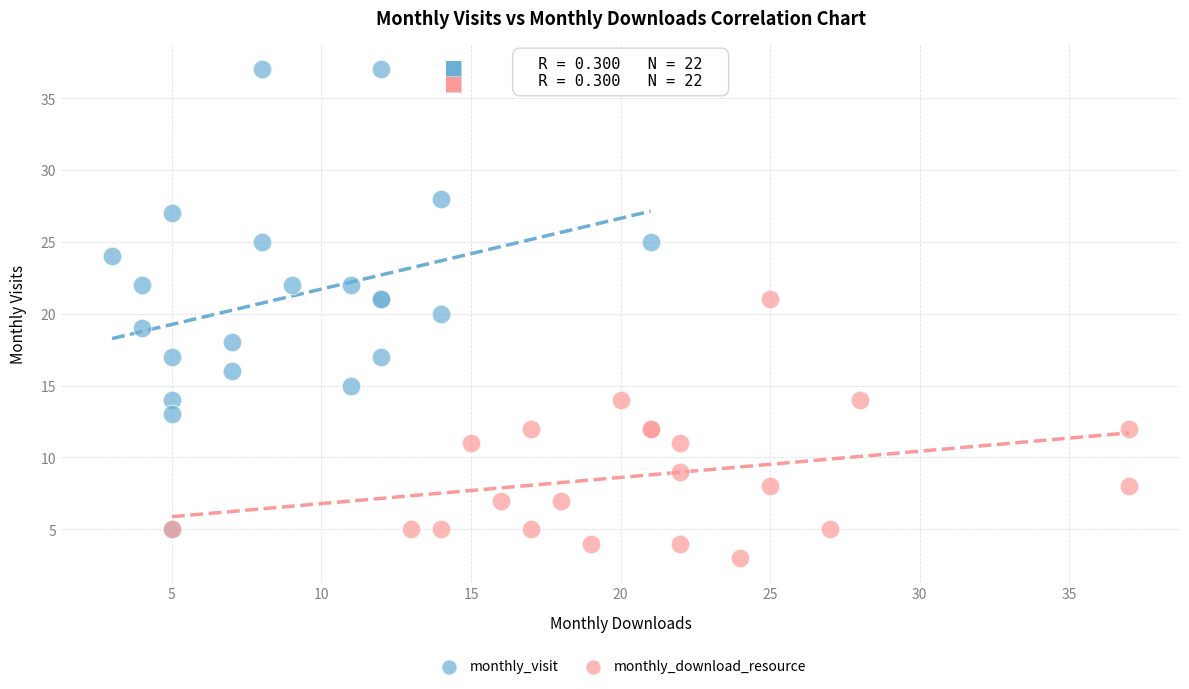

What are all the series names shown in the legend?

monthly_visit, monthly_download_resource